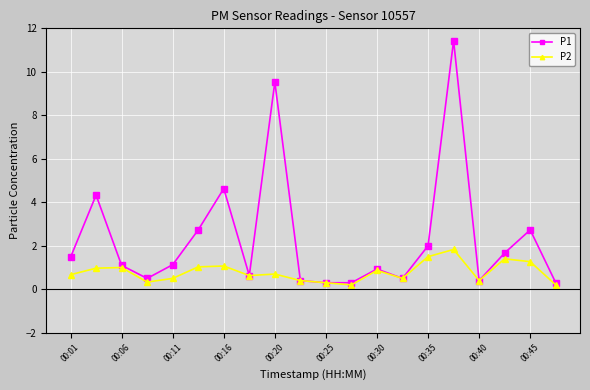

How many lines are shown in the chart?

2